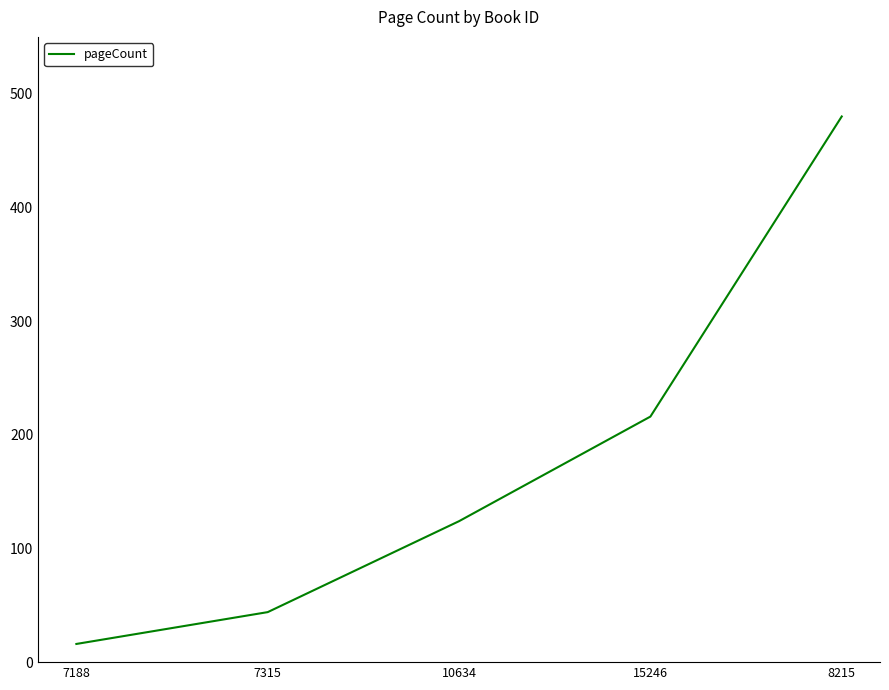

What is the sum of all values?

880